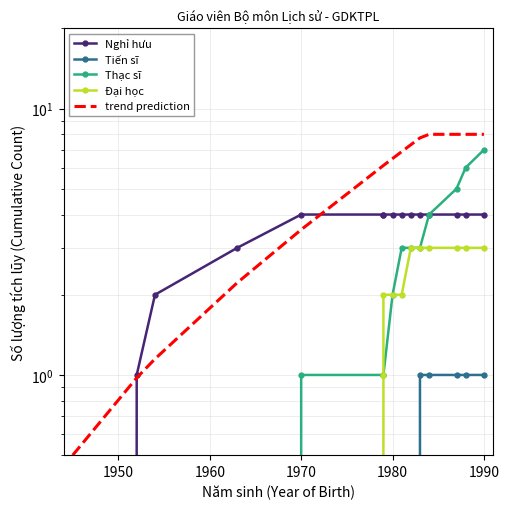

How many values in the Đại học series exceed 2?

6